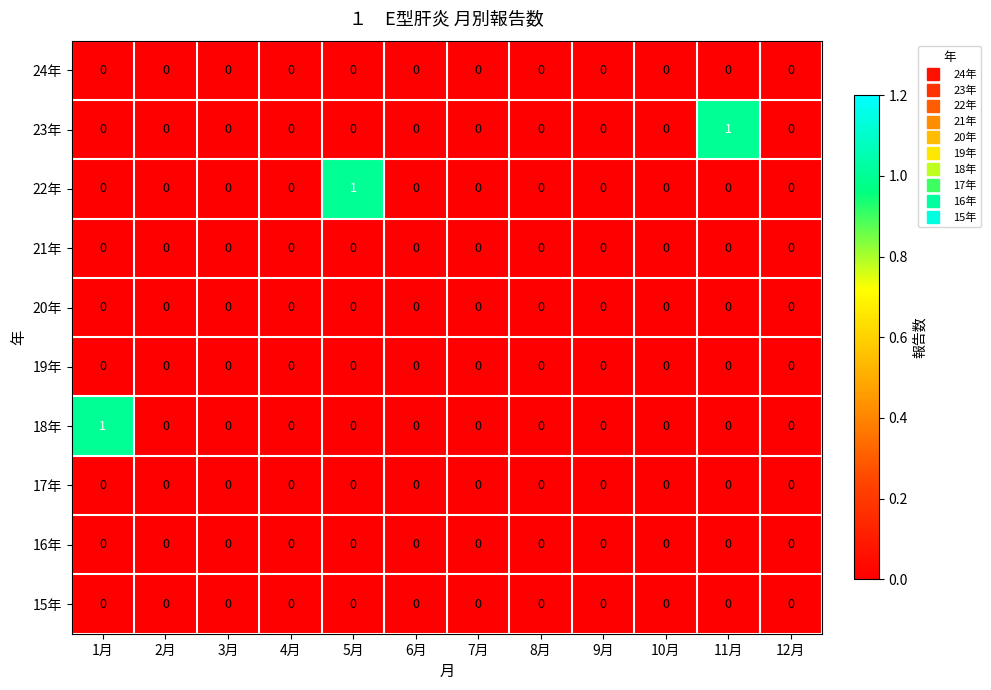

Is it true that 17年 equals 0 at 9月?

True